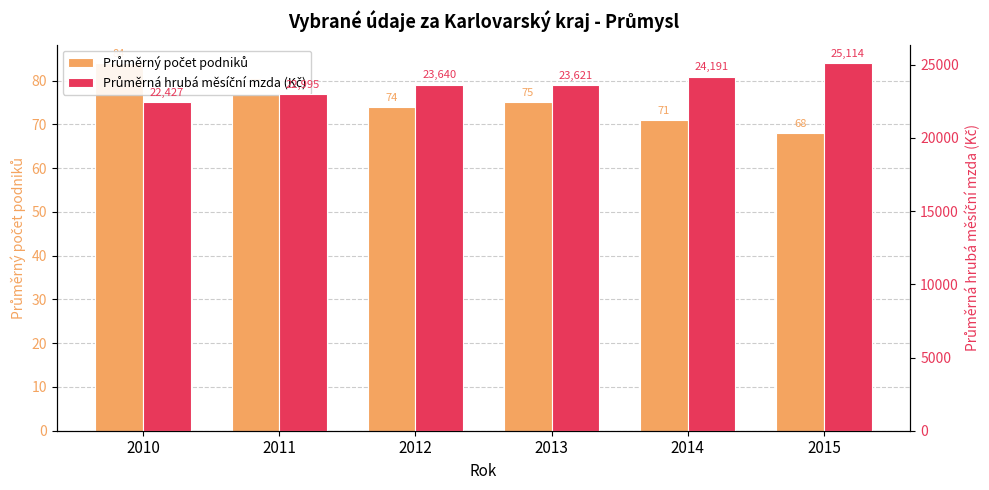

The Průměrná hrubá měsíční mzda (Kč) series shows 32446 at 2011. True or false?

False